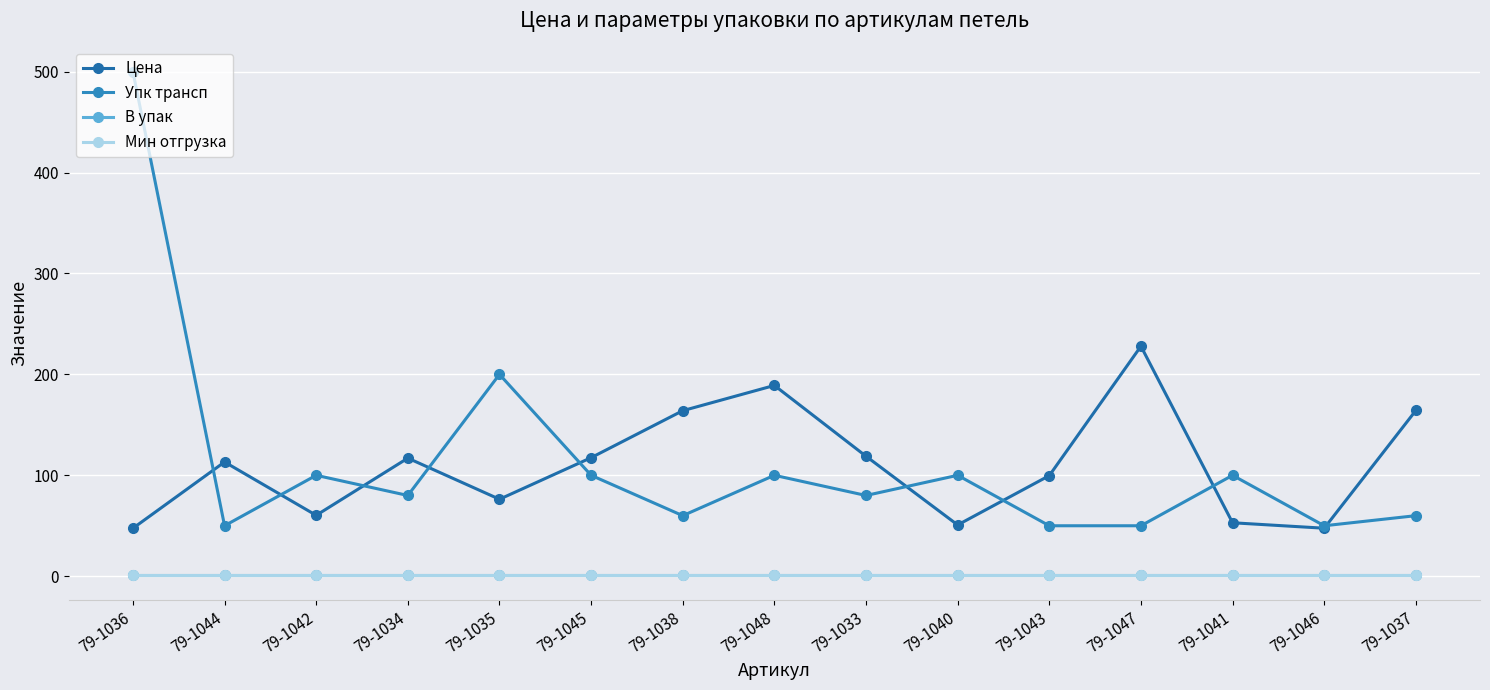

What position from the left is 79-1041?

13